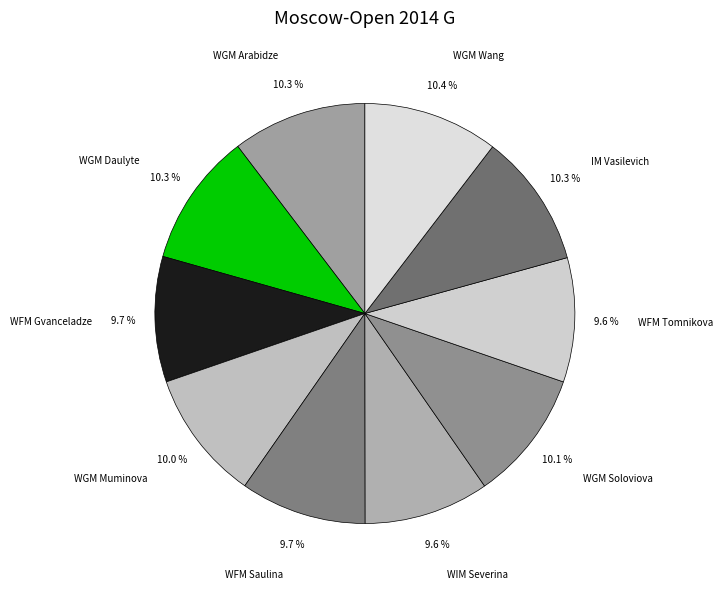

Approximately how many times larger is the value at WFM Gvanceladze compared to WGM Arabidze?

0.9